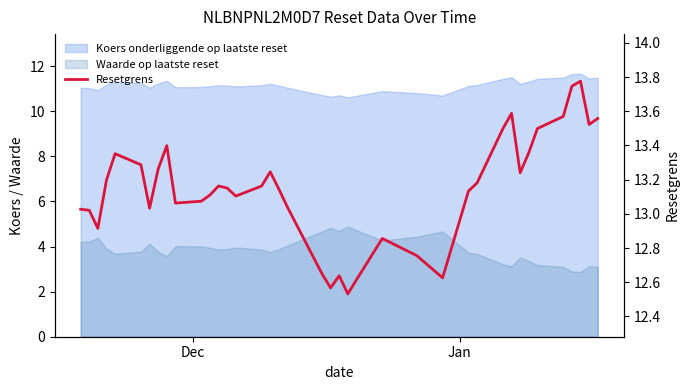

What is the maximum value shown in the chart?

13.8